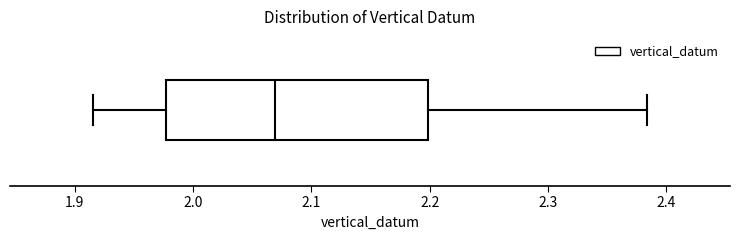

Transcribe this box plot: give where the median line is, the range the box spans, and where the two whiskers end, as read against the x-axis. The values are not printed on the chart, so give them approximately, as read against the axis.

median 2.07, box 1.98 to 2.20, whiskers 1.92 to 2.38